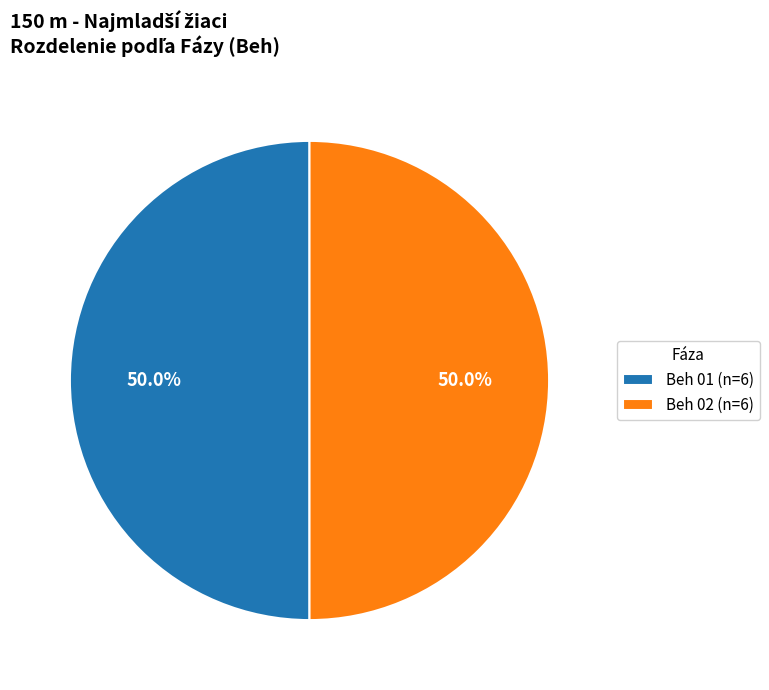

What is the ratio of the value at Beh 01 (n=6) to the value at Beh 02 (n=6)?

1.0